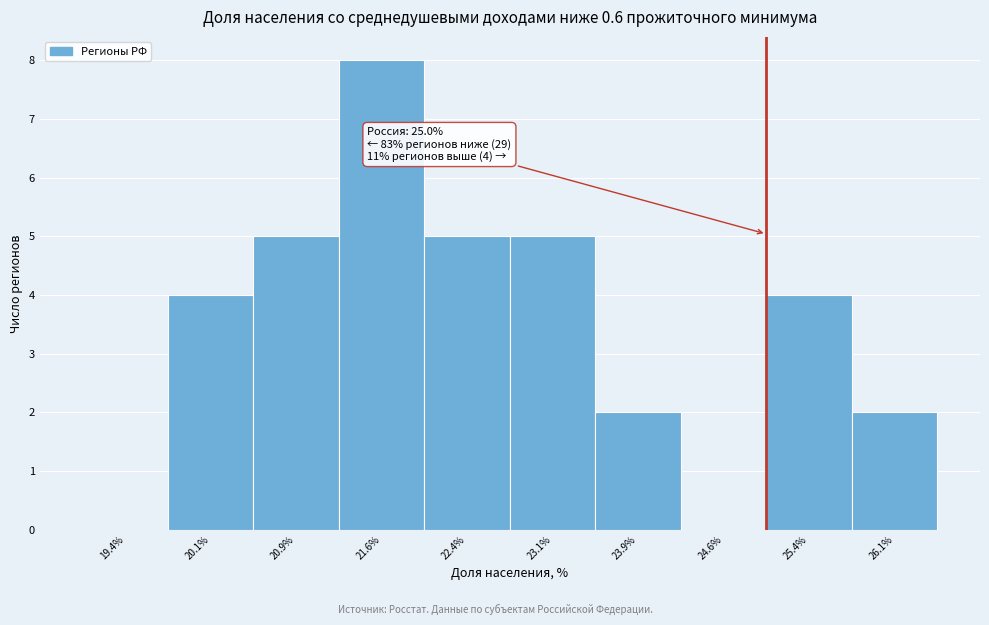

Over which range of the x-axis is the bar tallest?

21.25 to 22.00